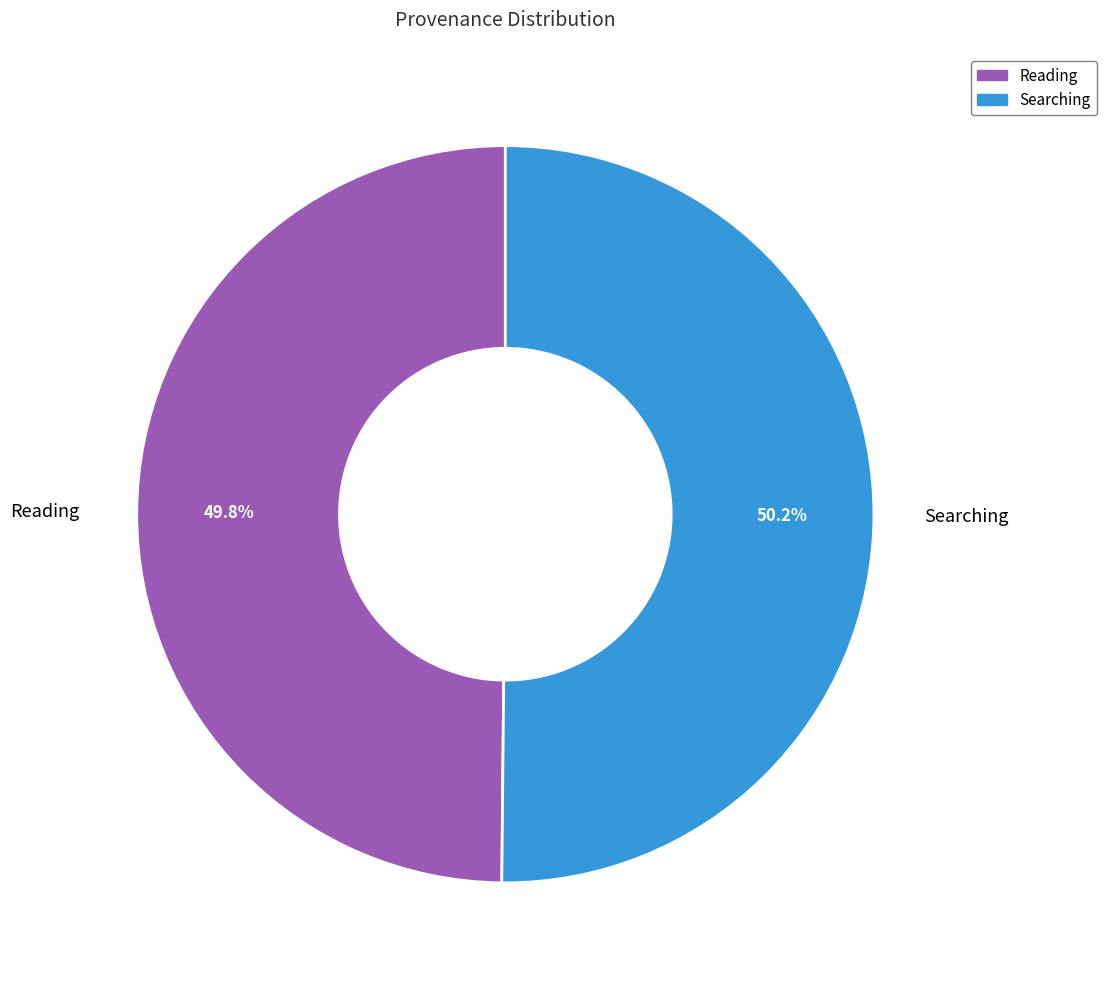

Does any single category account for the majority?

Yes